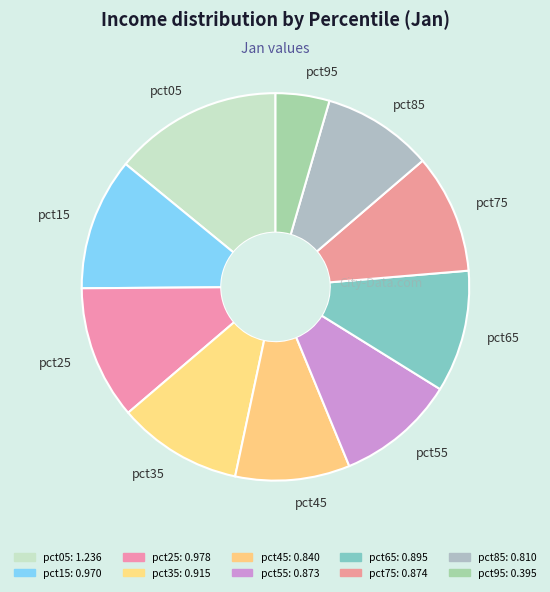

Which category has the smallest portion of the pie?

pct95